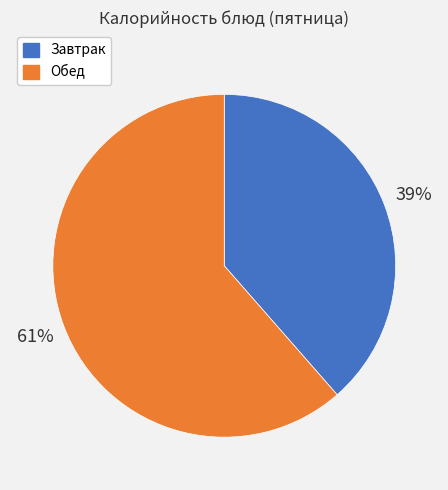

To the nearest percent, what percentage of the pie is Обед?

61%